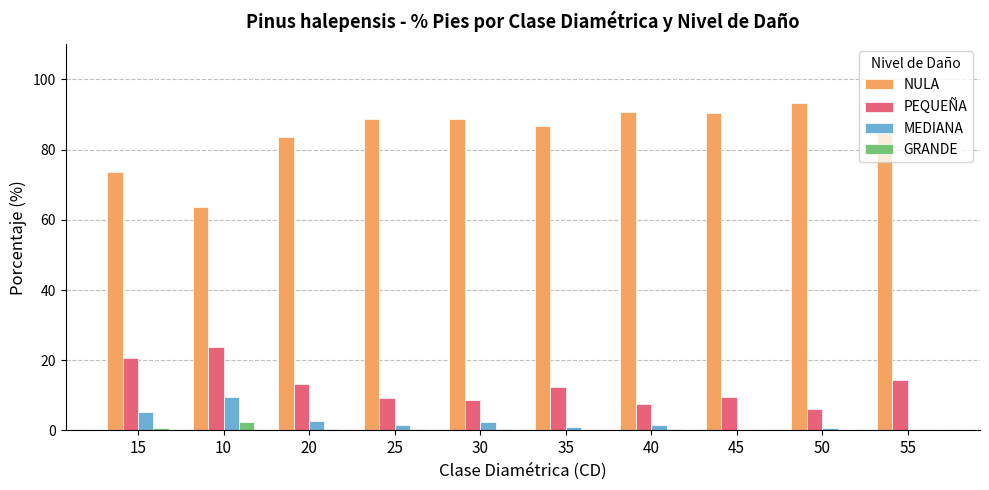

What is the sum of all GRANDE values?

5.0